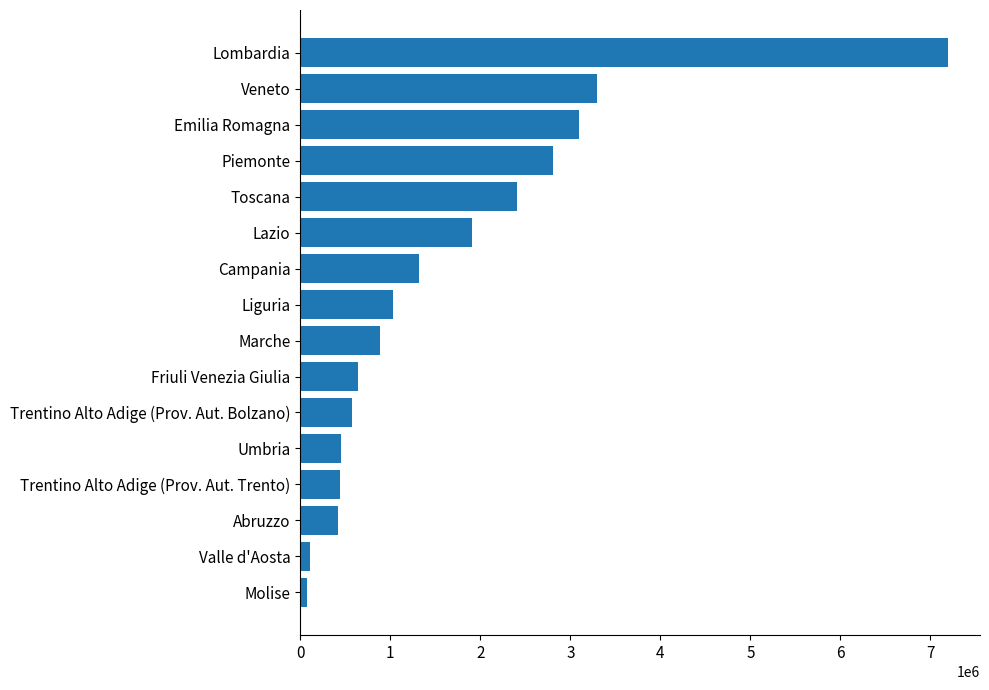

At which label is the value closest to 3630326?

Veneto